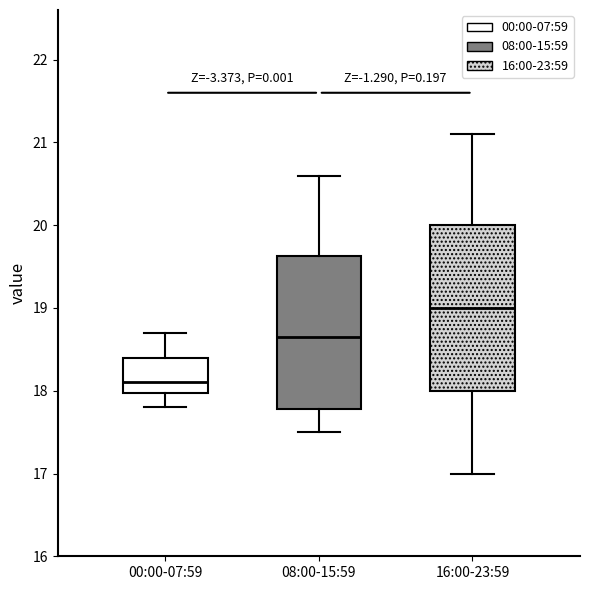

Reading left to right, read every box against the y-axis: the position of its median line, the range the box covers, and the ends of its whiskers. The values are not printed on the chart, so give them approximately, as read against the axis.

00:00-07:59: median 18.1, box 18.0 to 18.4, whiskers 17.8 to 18.7
08:00-15:59: median 18.7, box 17.8 to 19.6, whiskers 17.5 to 20.6
16:00-23:59: median 19.0, box 18.0 to 20.0, whiskers 17.0 to 21.1